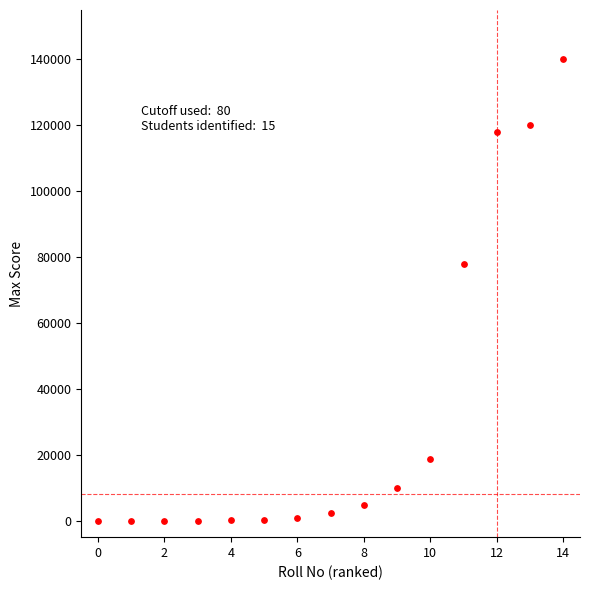

What is the range of Y values (max minus min)?

140000